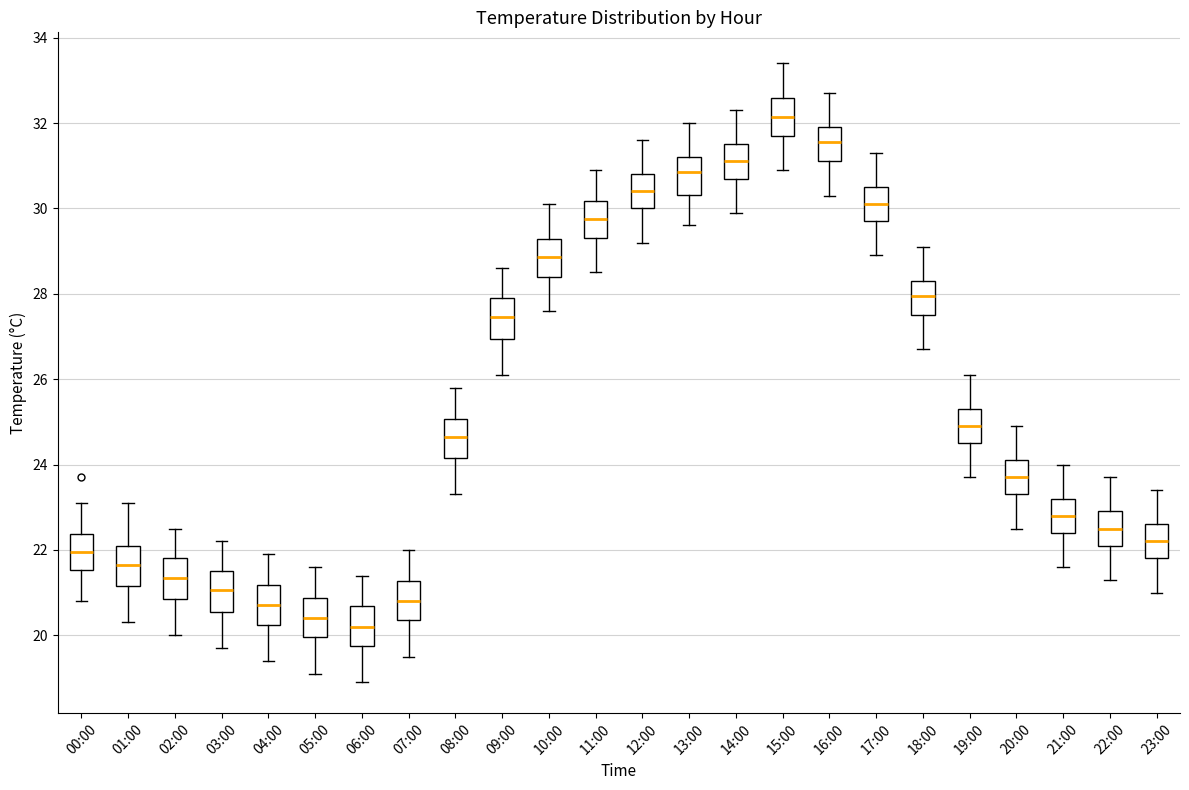

Reading left to right, transcribe this box plot: for each box, give where its median line is, the range the box spans, and where its two whiskers end, as read against the y-axis. The values are not printed on the chart, so give them approximately, as read against the axis.

00:00: median 22.0, box 21.6 to 22.4, whiskers 20.8 to 23.2
01:00: median 21.6, box 21.2 to 22.2, whiskers 20.4 to 23.2
02:00: median 21.4, box 20.8 to 21.8, whiskers 20.0 to 22.6
03:00: median 21.0, box 20.6 to 21.6, whiskers 19.8 to 22.2
04:00: median 20.8, box 20.2 to 21.2, whiskers 19.4 to 22.0
05:00: median 20.4, box 20.0 to 20.8, whiskers 19.2 to 21.6
06:00: median 20.2, box 19.8 to 20.6, whiskers 19.0 to 21.4
07:00: median 20.8, box 20.4 to 21.2, whiskers 19.6 to 22.0
08:00: median 24.6, box 24.2 to 25.0, whiskers 23.4 to 25.8
09:00: median 27.4, box 27.0 to 28.0, whiskers 26.2 to 28.6
10:00: median 28.8, box 28.4 to 29.2, whiskers 27.6 to 30.2
11:00: median 29.8, box 29.4 to 30.2, whiskers 28.6 to 31.0
12:00: median 30.4, box 30.0 to 30.8, whiskers 29.2 to 31.6
13:00: median 30.8, box 30.4 to 31.2, whiskers 29.6 to 32.0
14:00: median 31.2, box 30.8 to 31.6, whiskers 30.0 to 32.4
15:00: median 32.2, box 31.8 to 32.6, whiskers 31.0 to 33.4
16:00: median 31.6, box 31.2 to 32.0, whiskers 30.4 to 32.8
17:00: median 30.2, box 29.8 to 30.6, whiskers 29.0 to 31.4
18:00: median 28.0, box 27.6 to 28.4, whiskers 26.8 to 29.2
19:00: median 25.0, box 24.6 to 25.4, whiskers 23.8 to 26.2
20:00: median 23.8, box 23.4 to 24.2, whiskers 22.6 to 25.0
21:00: median 22.8, box 22.4 to 23.2, whiskers 21.6 to 24.0
22:00: median 22.6, box 22.2 to 23.0, whiskers 21.4 to 23.8
23:00: median 22.2, box 21.8 to 22.6, whiskers 21.0 to 23.4